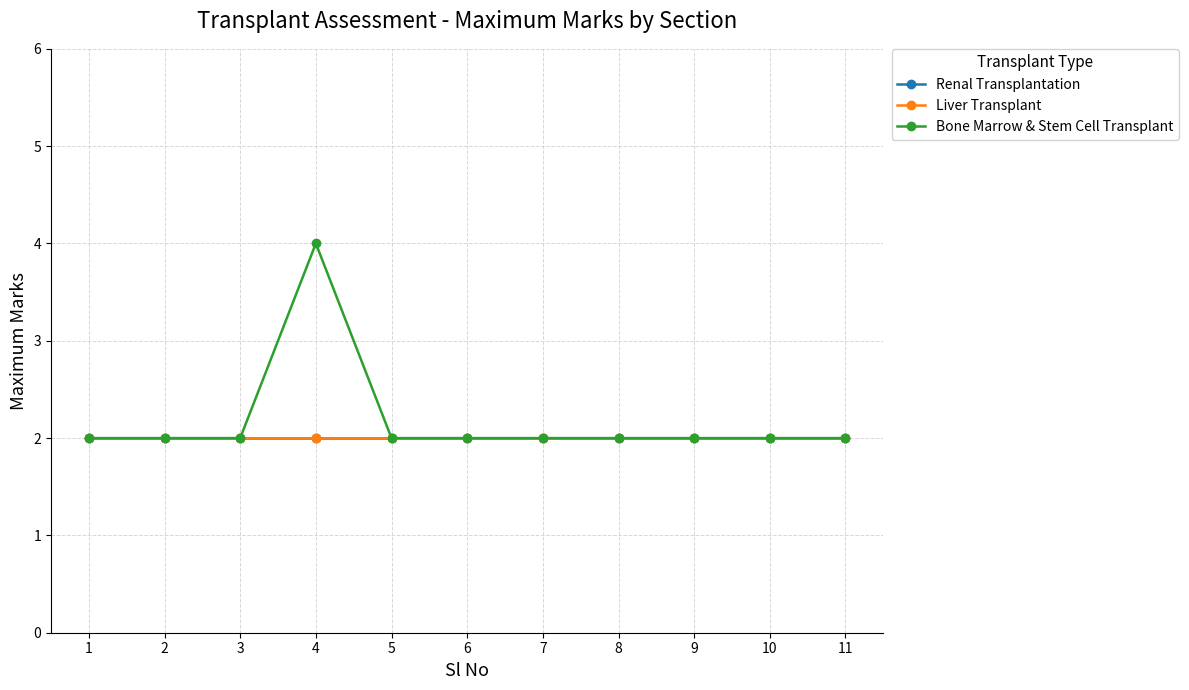

List the series in order of their peak value, highest first.

Bone Marrow & Stem Cell Transplant, Renal Transplantation, Liver Transplant